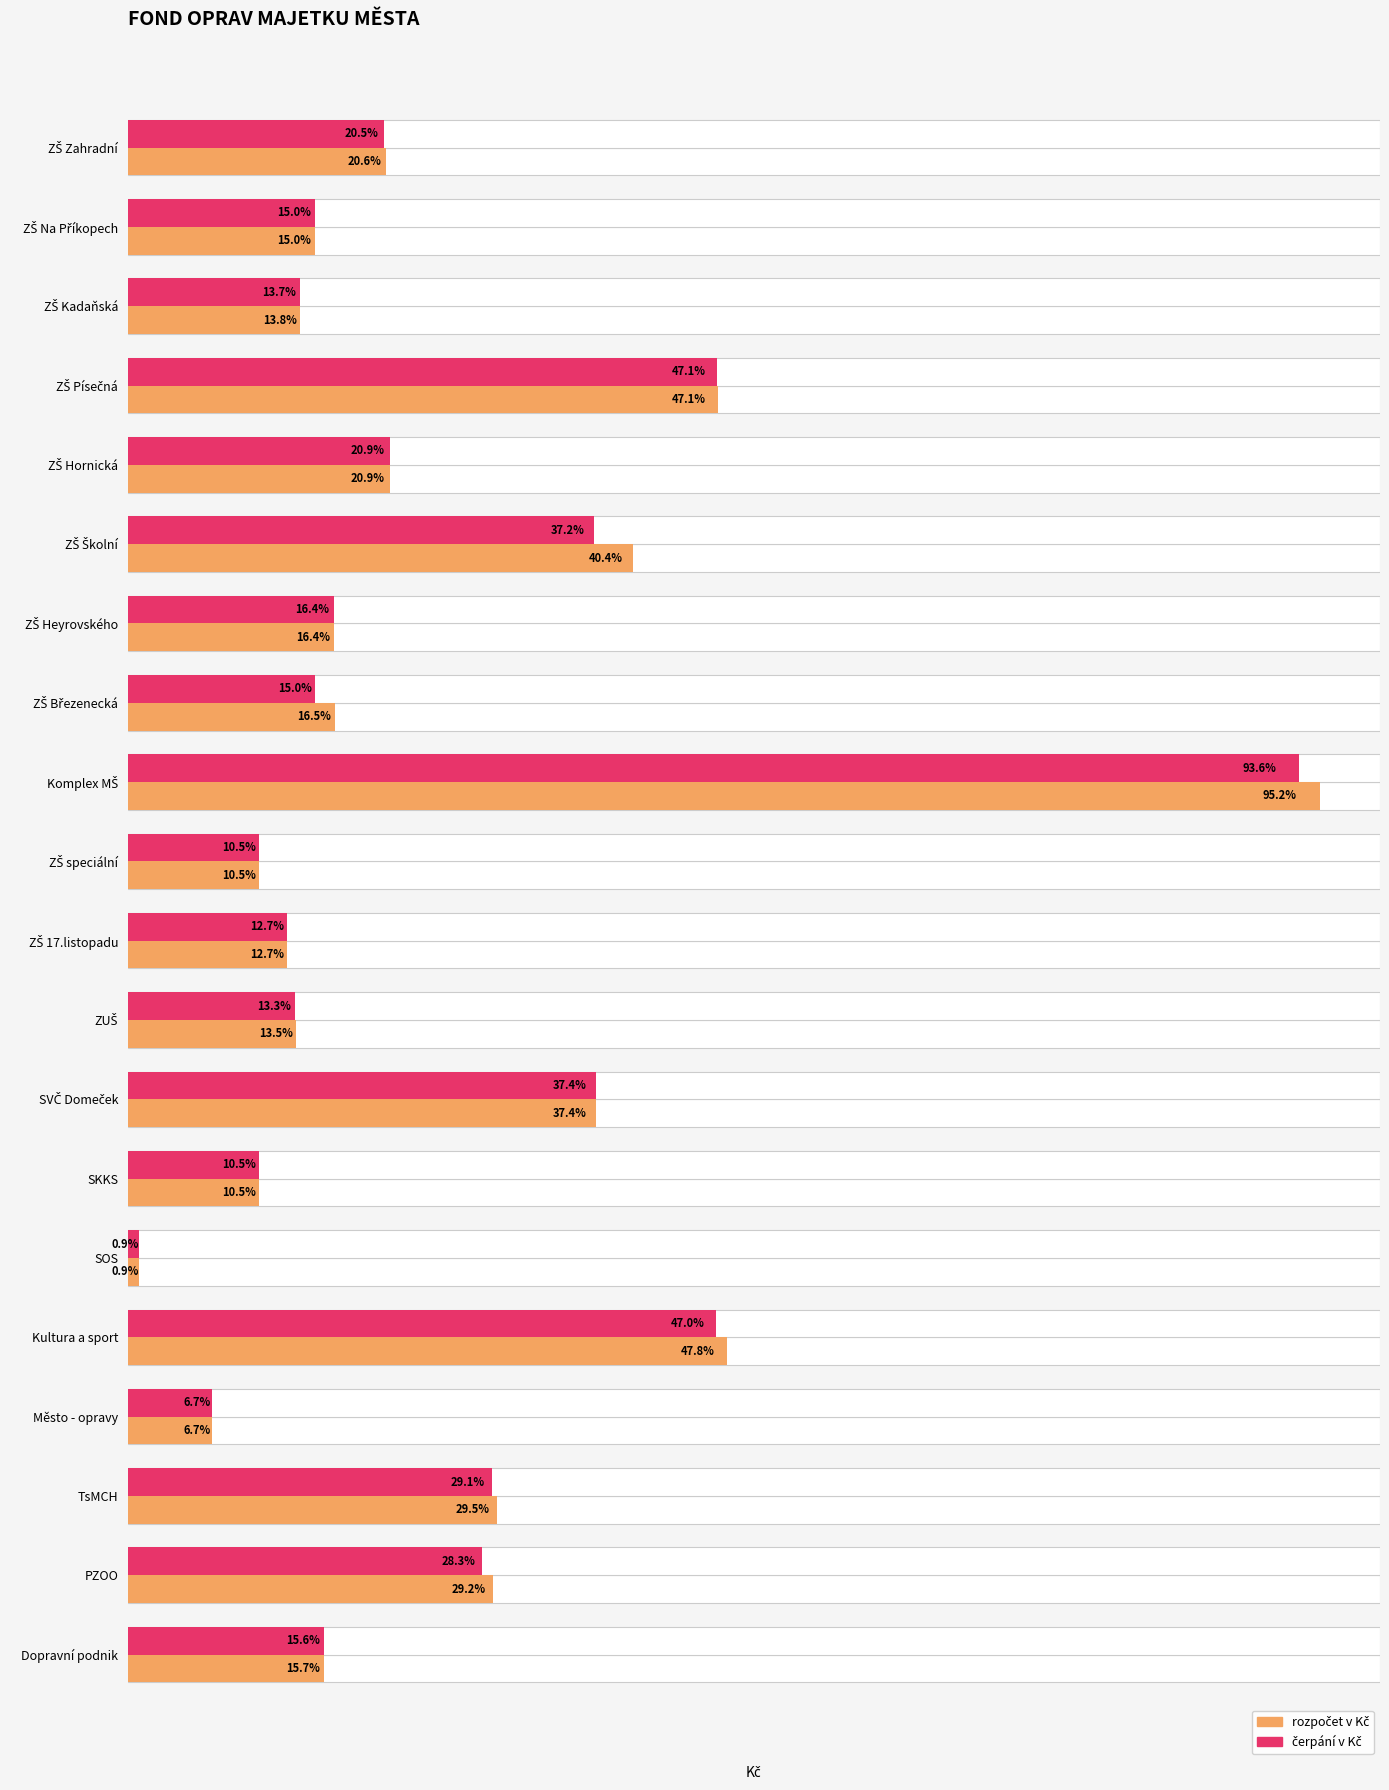

The čerpání v Kč series shows 2498851.0 at SVČ Domeček. True or false?

True